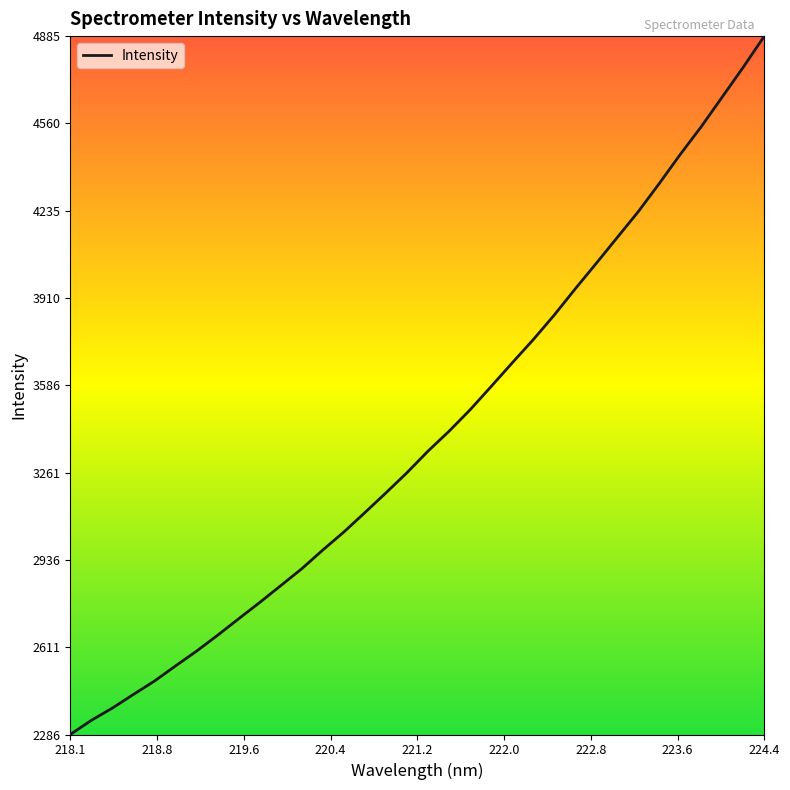

How many values exceed 3340?

17